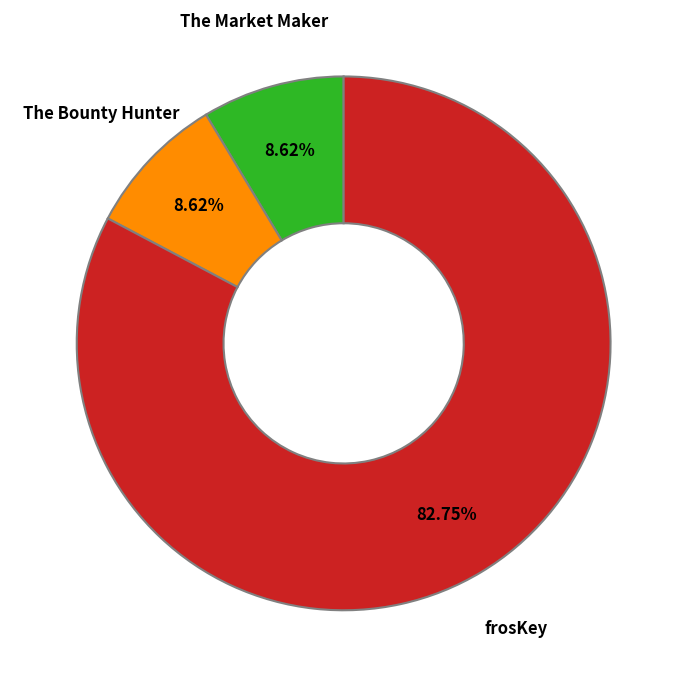

Count the number of slices in the pie.

3